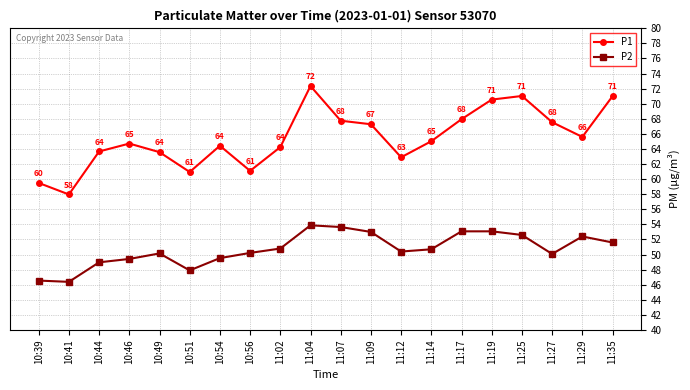

At which label does P1 reach its peak?

11:04